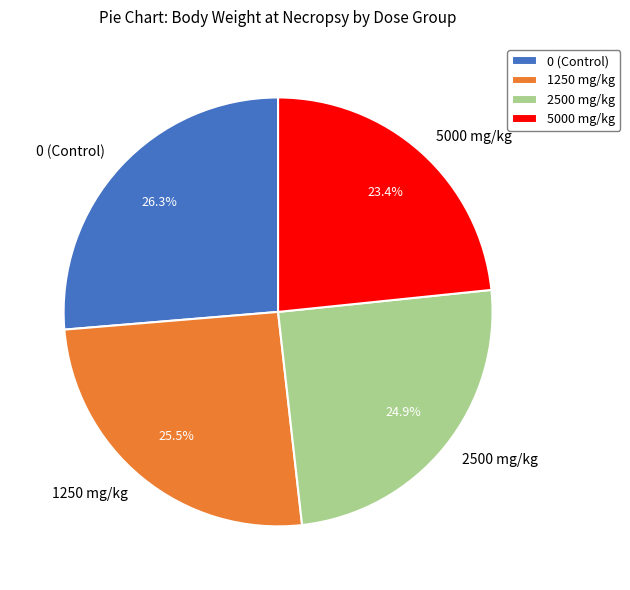

What is the smallest slice in the pie chart?

5000 mg/kg